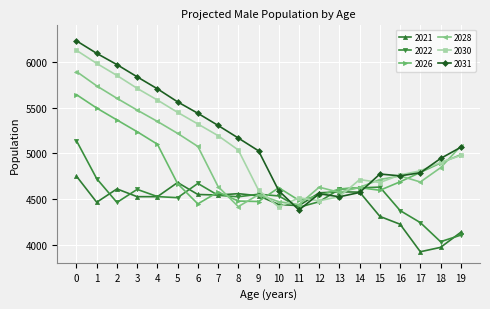

What is the value of the 2028 point at the 18th from the left?

4685